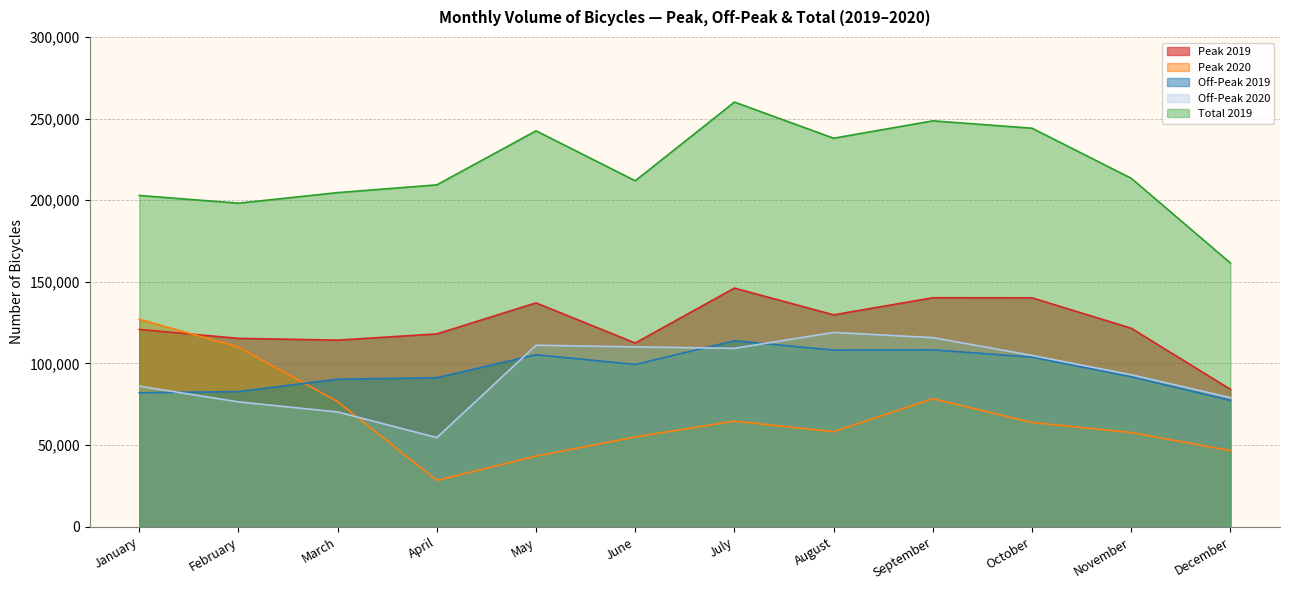

How many interior local valleys does the Off-Peak 2019 series have?

2